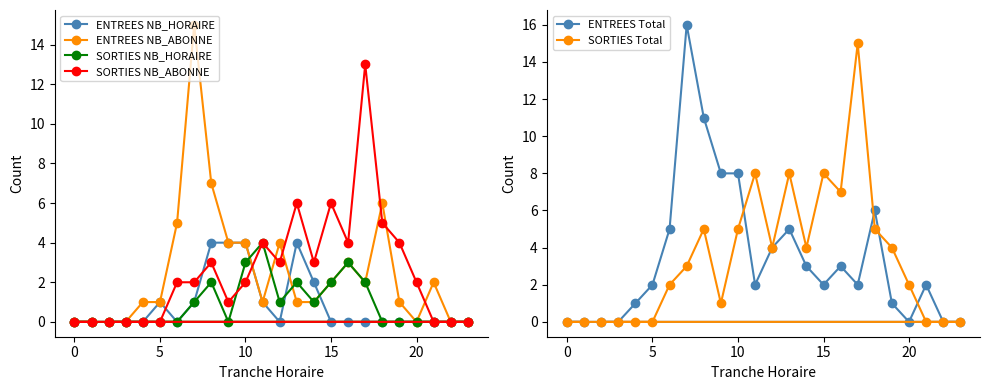

The value of SORTIES NB_HORAIRE at 10 is 5. True or false?

False